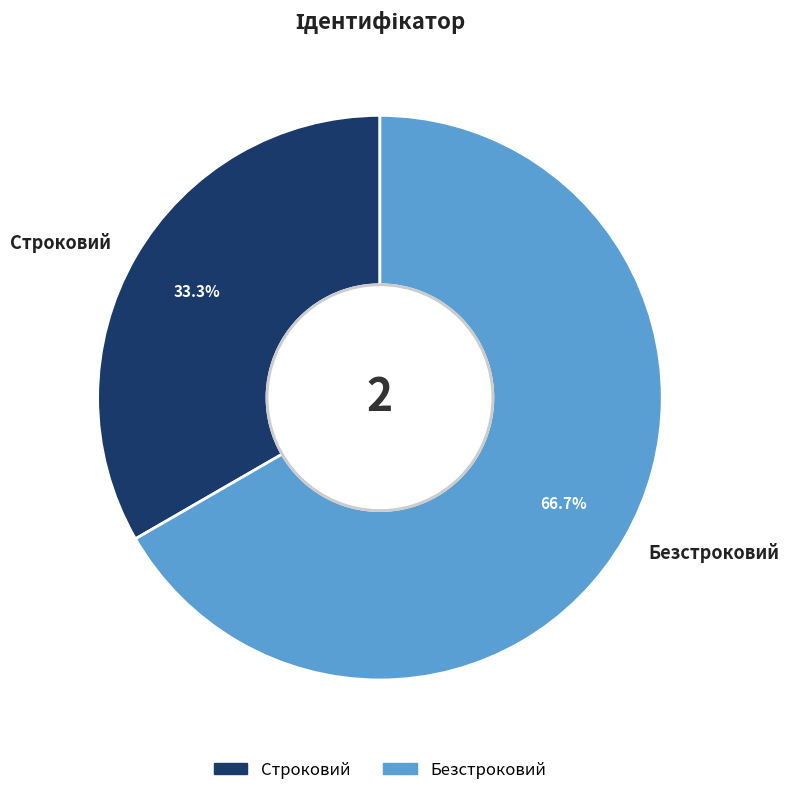

Does Безстроковий represent more than half of the total?

Yes